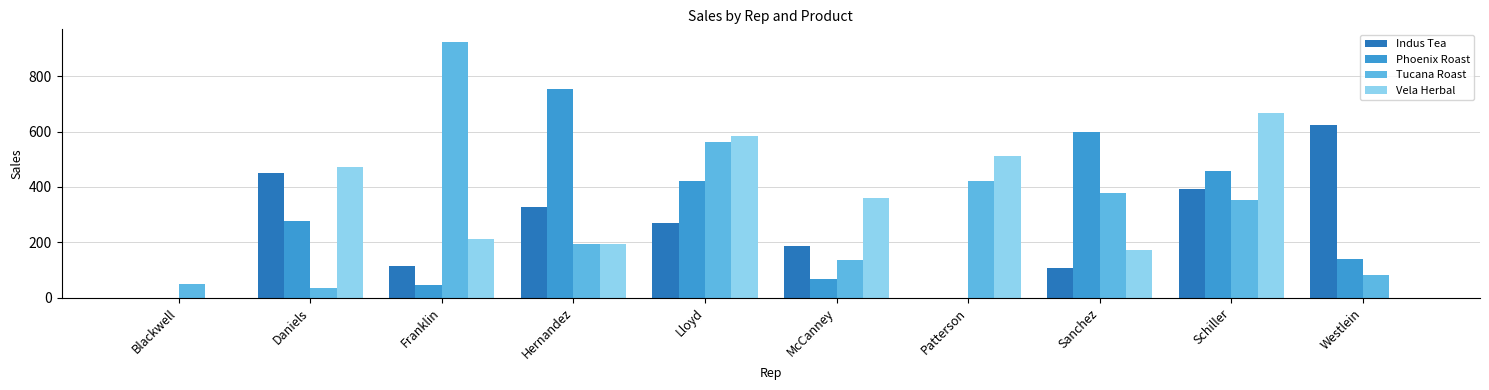

How many data points in Indus Tea are above 270?

5